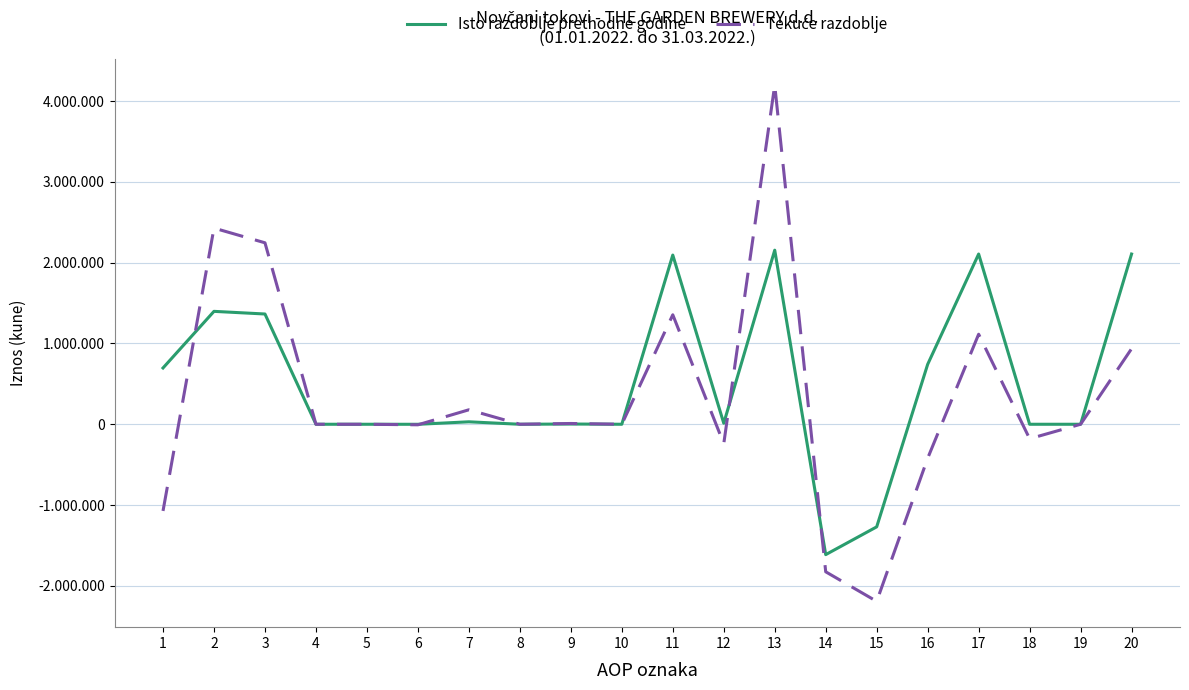

What is the maximum value shown in the chart?

4197067